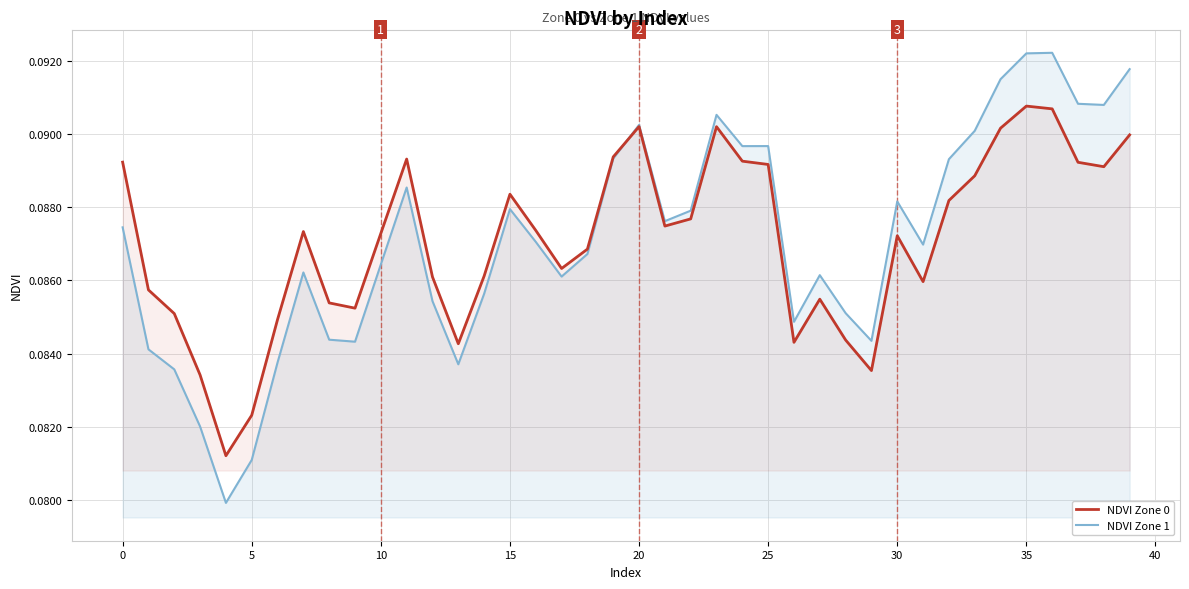

Rank the series by their maximum value, from lowest to highest.

NDVI Zone 0, NDVI Zone 1